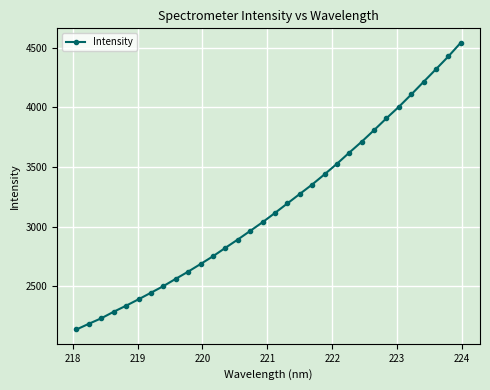

What is the greatest value displayed?

4542.1